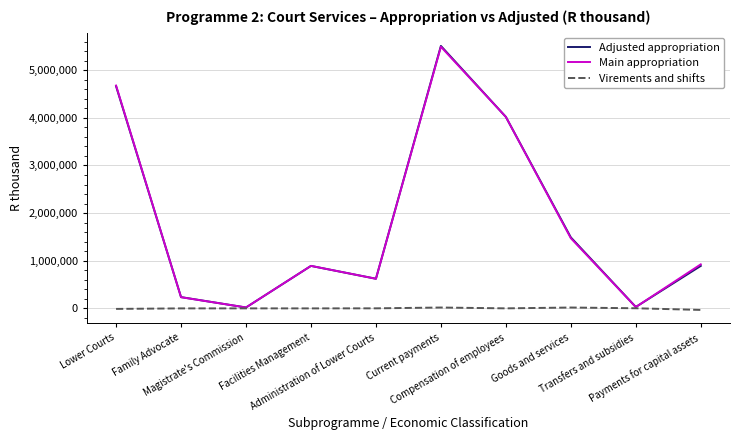

Which series has the widest spread of values?

Adjusted appropriation